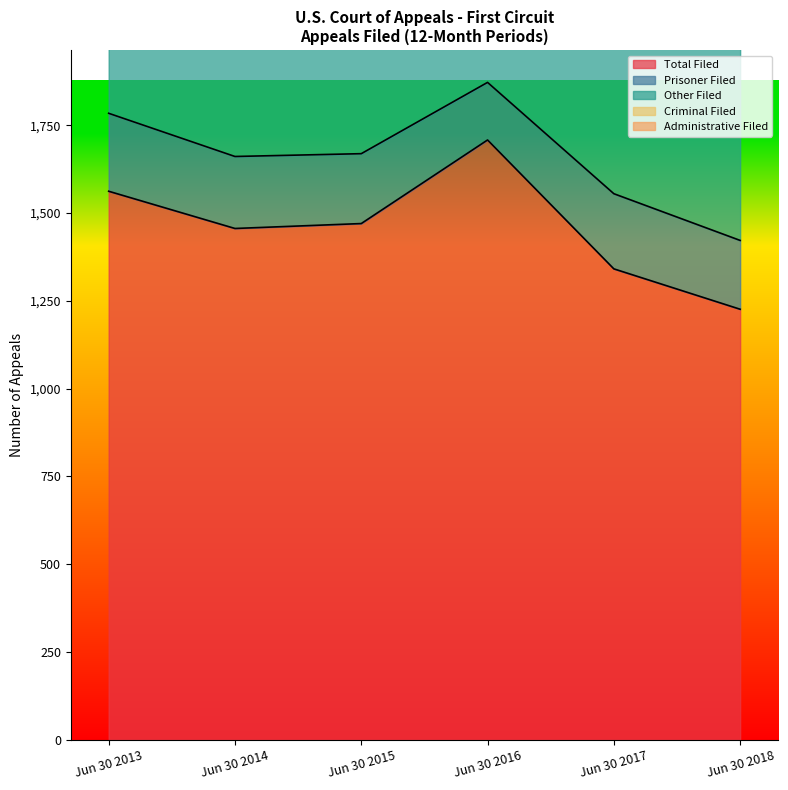

Which series has the widest spread of values?

Total Filed